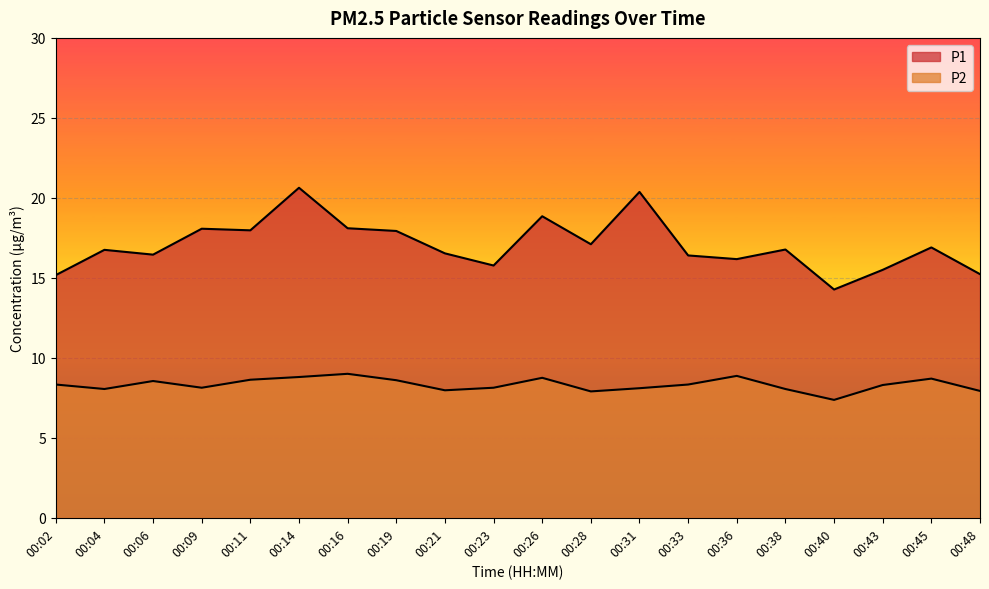

Reading left to right, extract all data points from this chart.

P1: 15.2	16.8	16.4	18.1	18.0	20.6	18.1	17.9	16.5	15.8	18.9	17.1	20.4	16.4	16.2	16.8	14.3	15.5	16.9	15.2
P2: 8.3	8.1	8.6	8.1	8.6	8.8	9.0	8.6	8.0	8.1	8.8	7.9	8.1	8.3	8.9	8.1	7.4	8.3	8.7	7.9